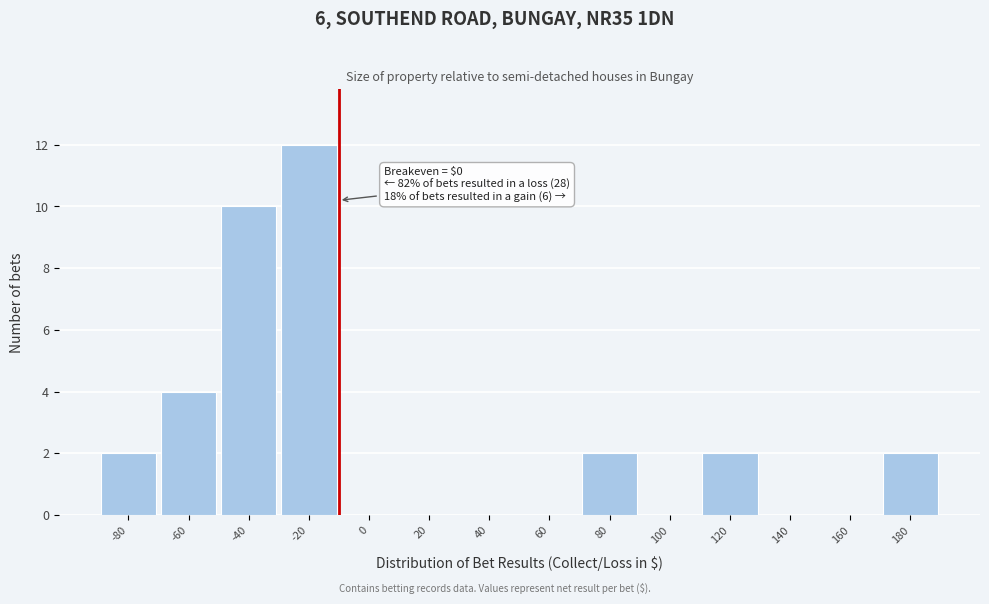

Where is the data nearest to the value 6?

-60